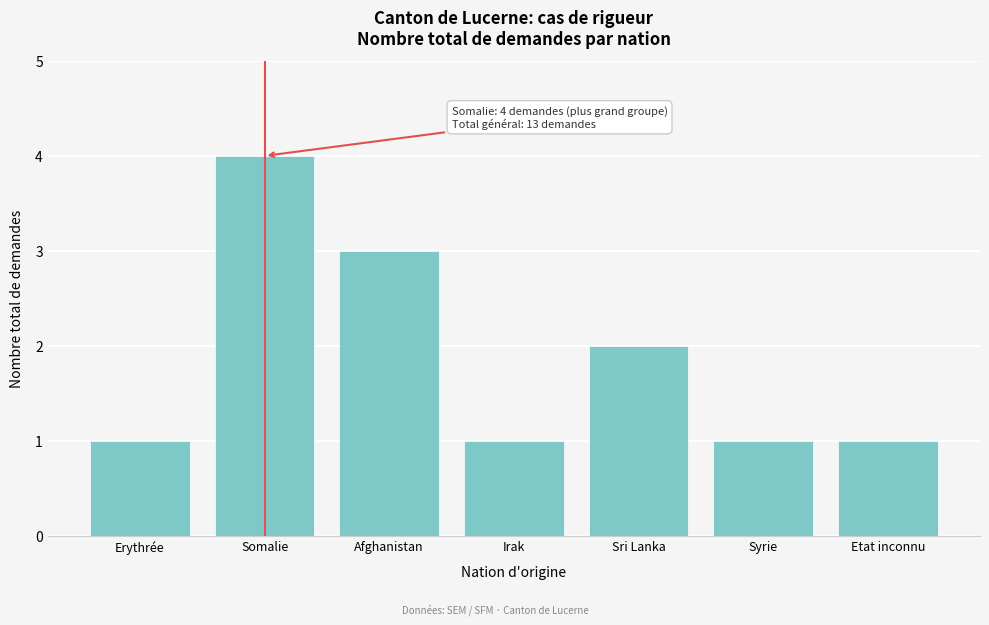

Reading left to right, transcribe all the data shown in this chart.

Erythrée=1	Somalie=4	Afghanistan=3	Irak=1	Sri Lanka=2	Syrie=1	Etat inconnu=1